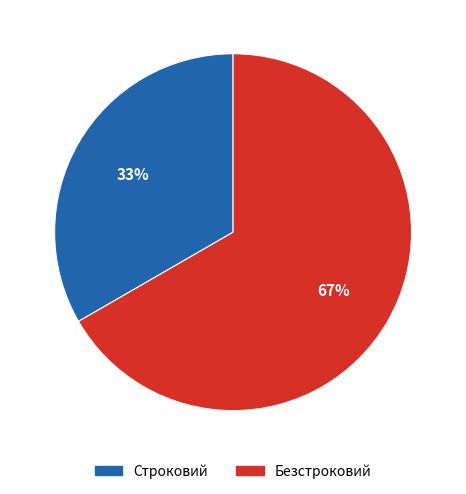

Is Строковий the majority of the pie?

No